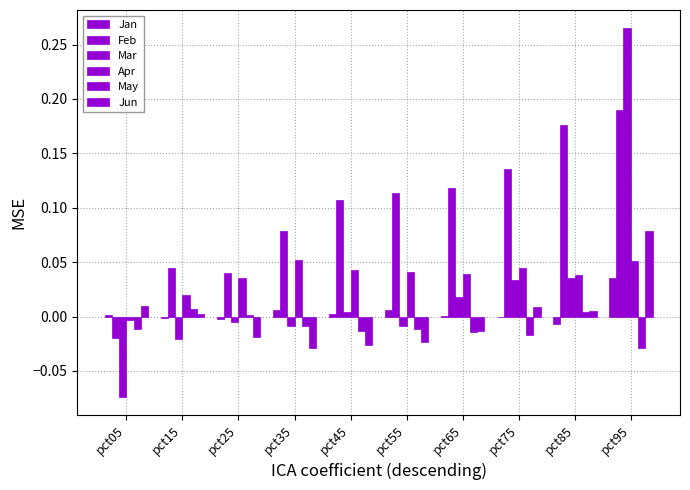

How many categories are shown in the chart?

10